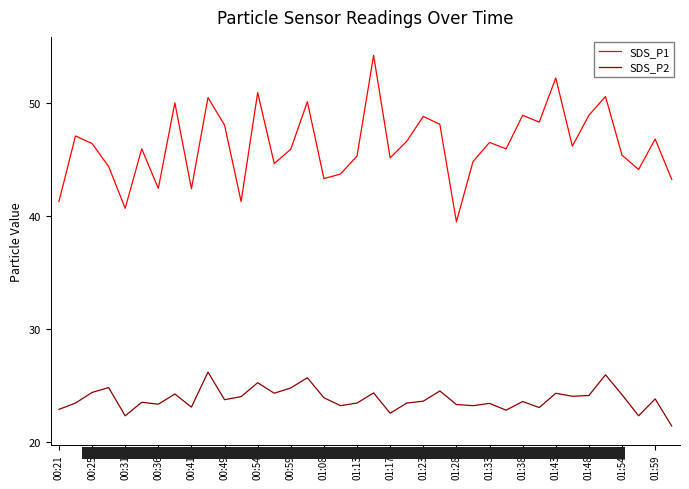

Does the chart display data point markers on the line(s)?

No